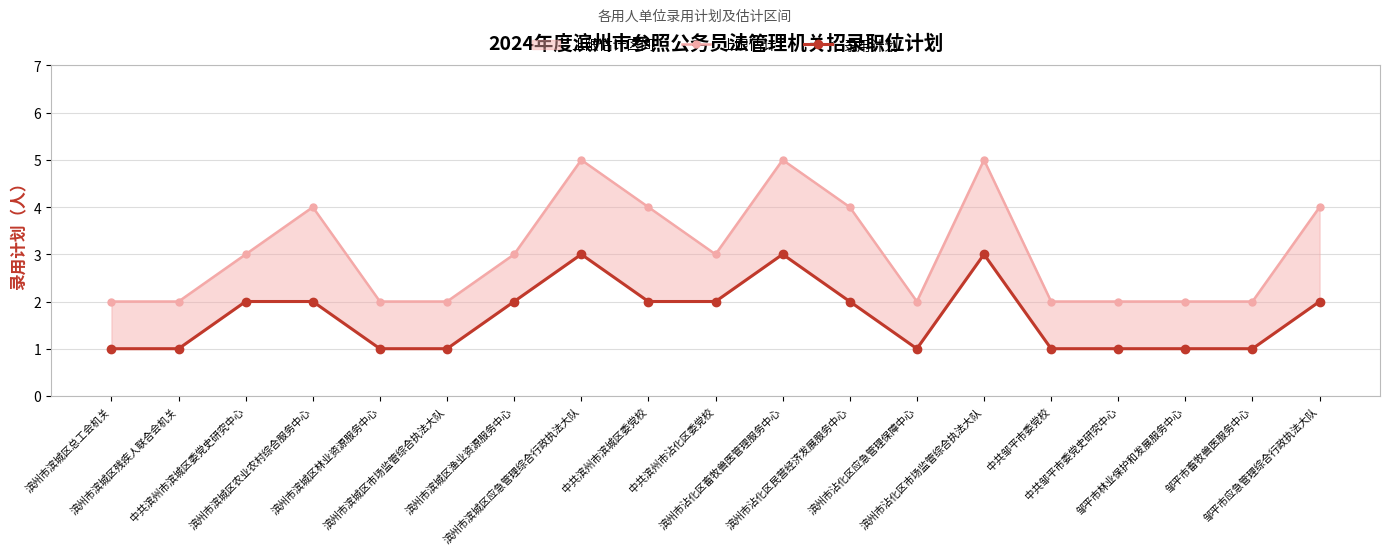

What are all the series names shown in the legend?

上限估计, 录用计划